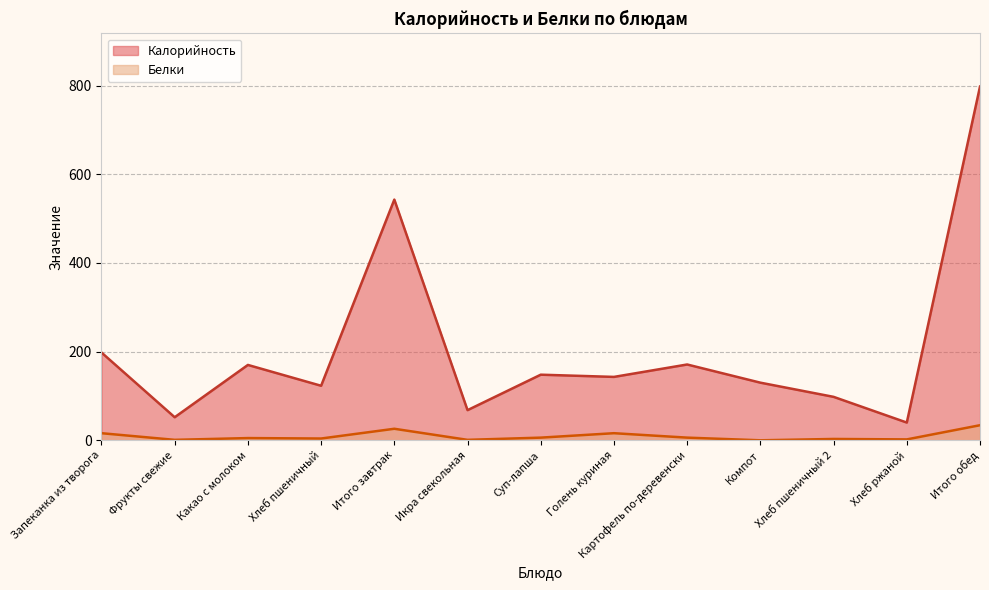

Count the number of data series in this chart.

2